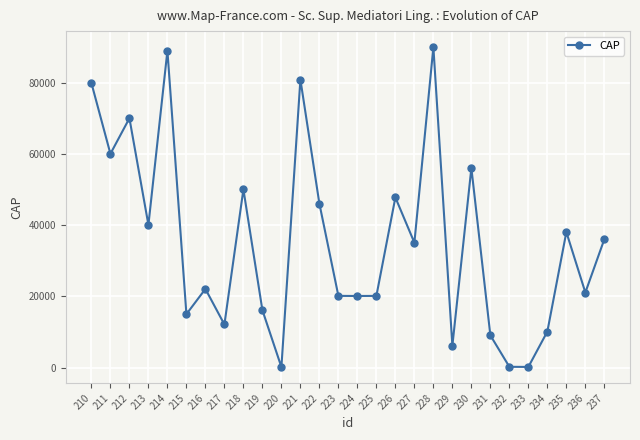

Does the chart display data point markers on the line(s)?

Yes